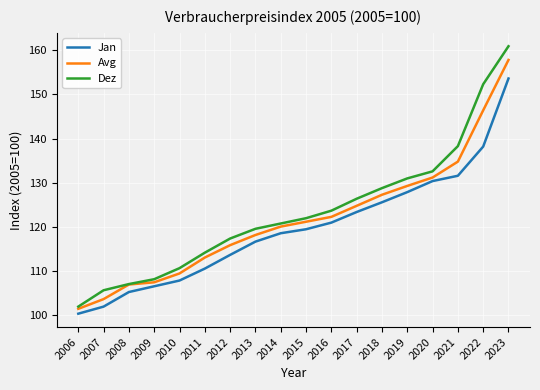

True or false: Avg and Jan cross at least once.

False